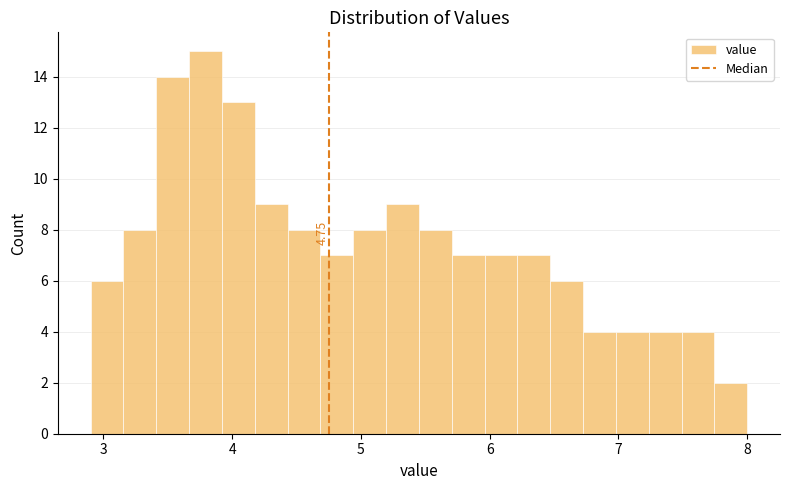

Read against the x-axis, roughly where is the centre of the tallest bar?

3.8